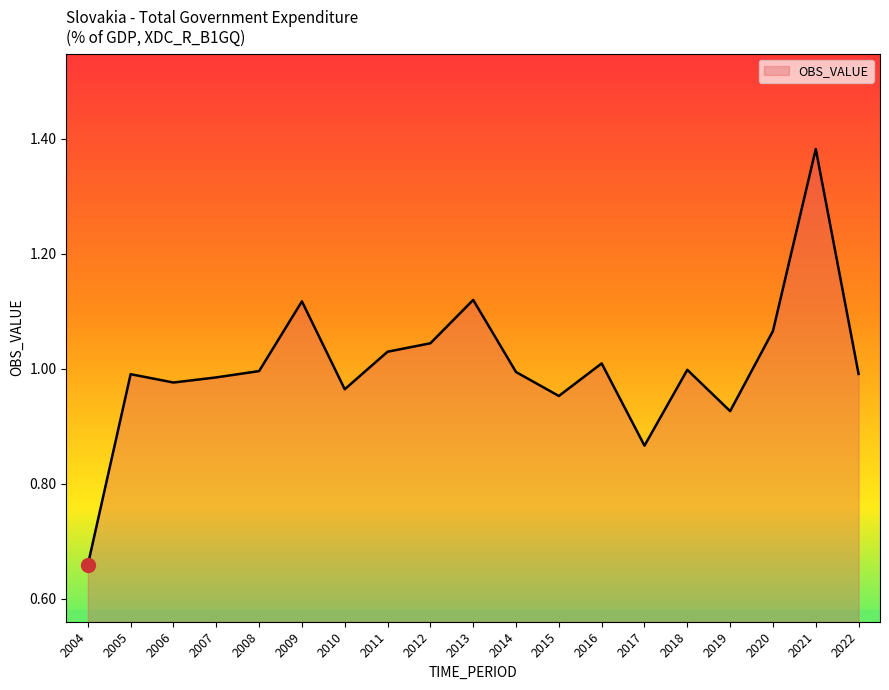

Between 2010 and 2013, which is larger?

2013